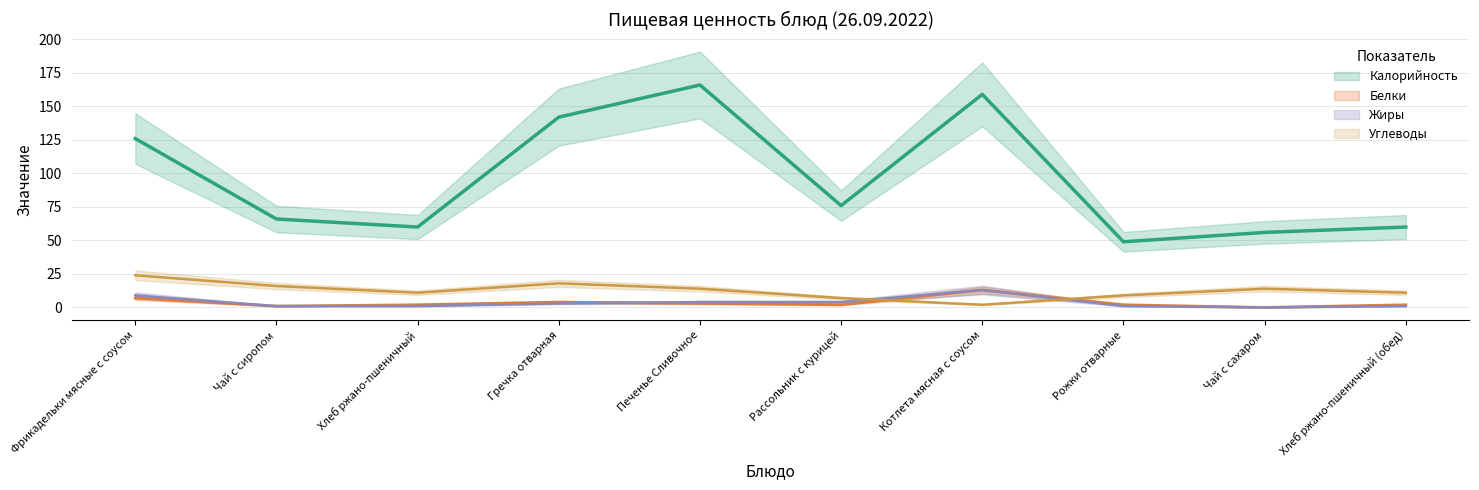

What is the sum of all Калорийность values?

960